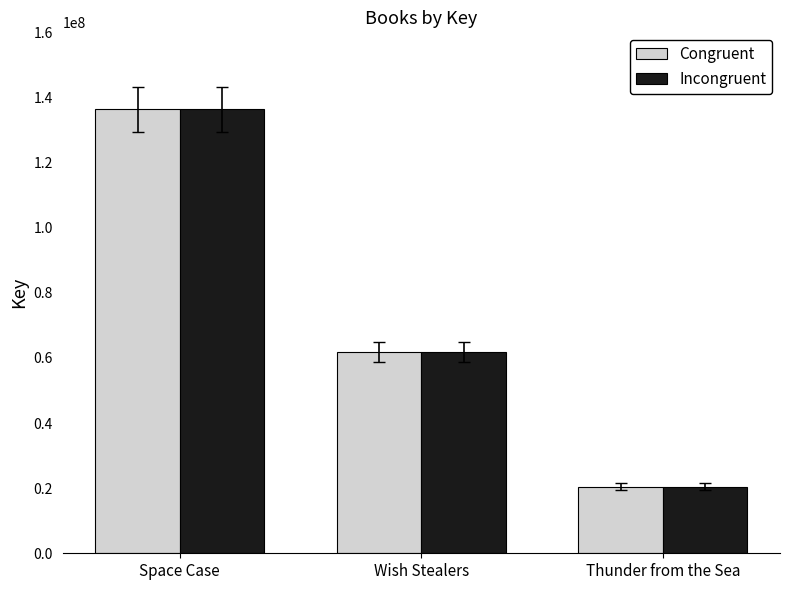

At which label does Congruent reach its minimum?

Thunder from the Sea